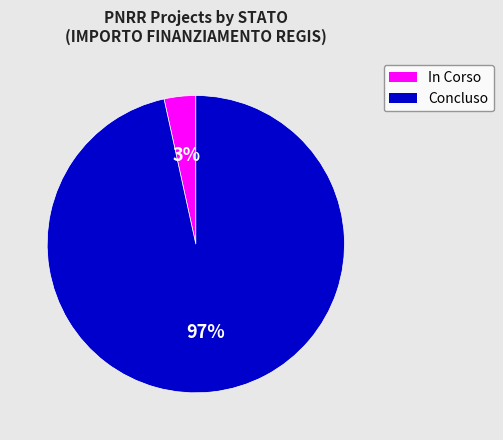

Which has a higher value, Concluso or In Corso?

Concluso